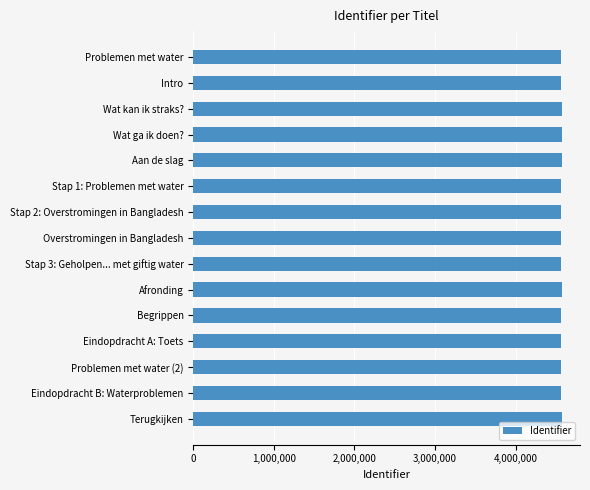

Is it true that the value at Wat ga ik doen? is 4570799?

True